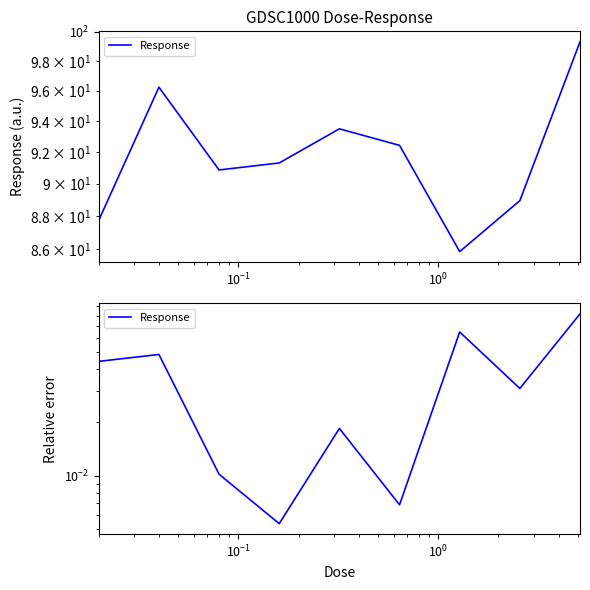

Where is the data nearest to the value 0?

$\mathdefault{10^{0}}$